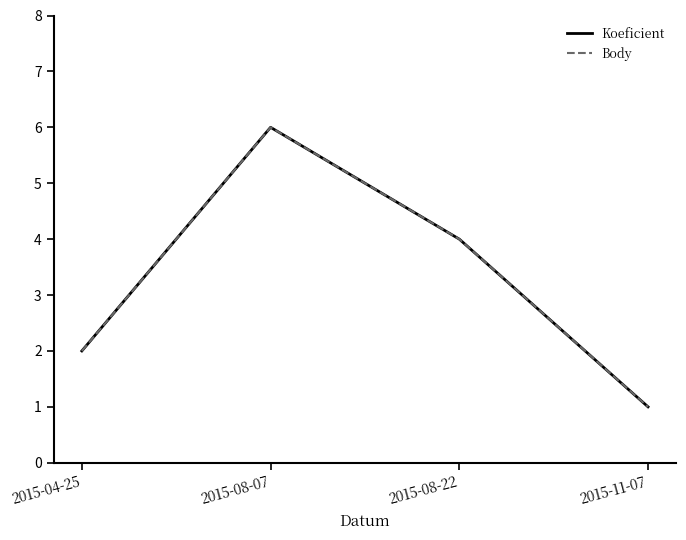

What is the difference between the Koeficient values at 2015-11-07 and 2015-08-07?

5